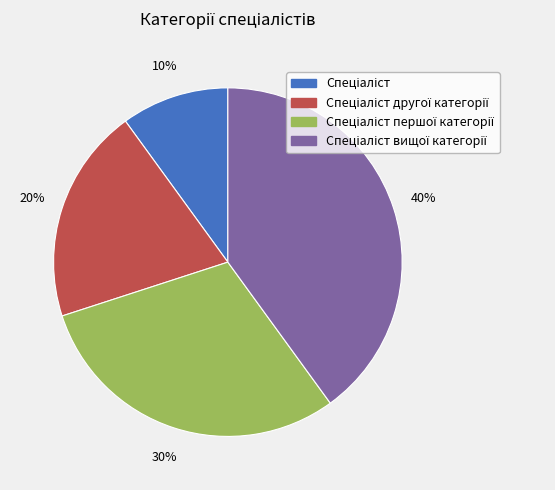

To the nearest percent, what is the average slice percentage?

25%